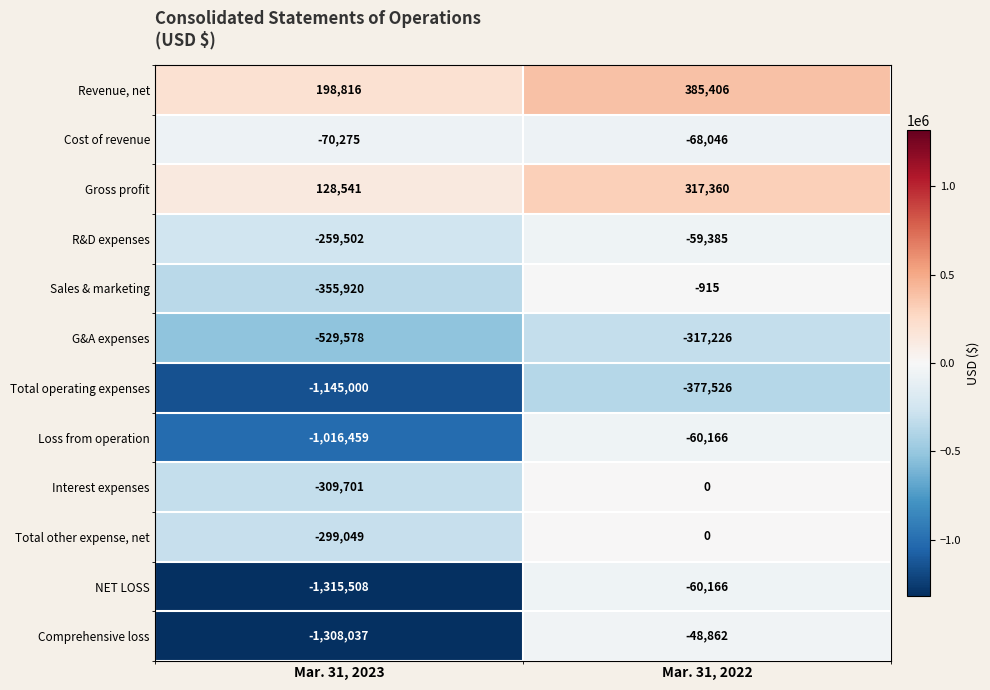

Is it true that Total other expense, net equals 0 at Mar. 31, 2022?

True